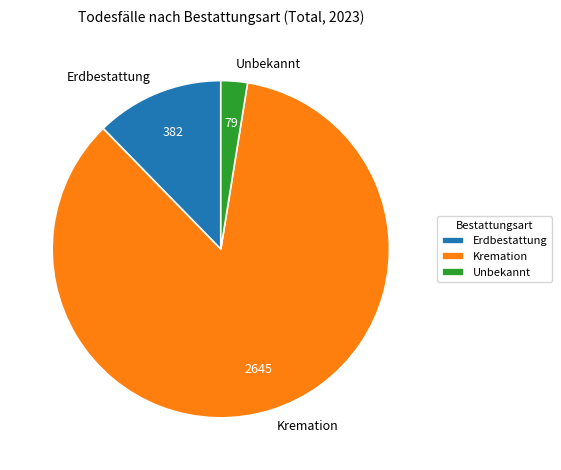

True or false: Erdbestattung accounts for 12% of the total.

True